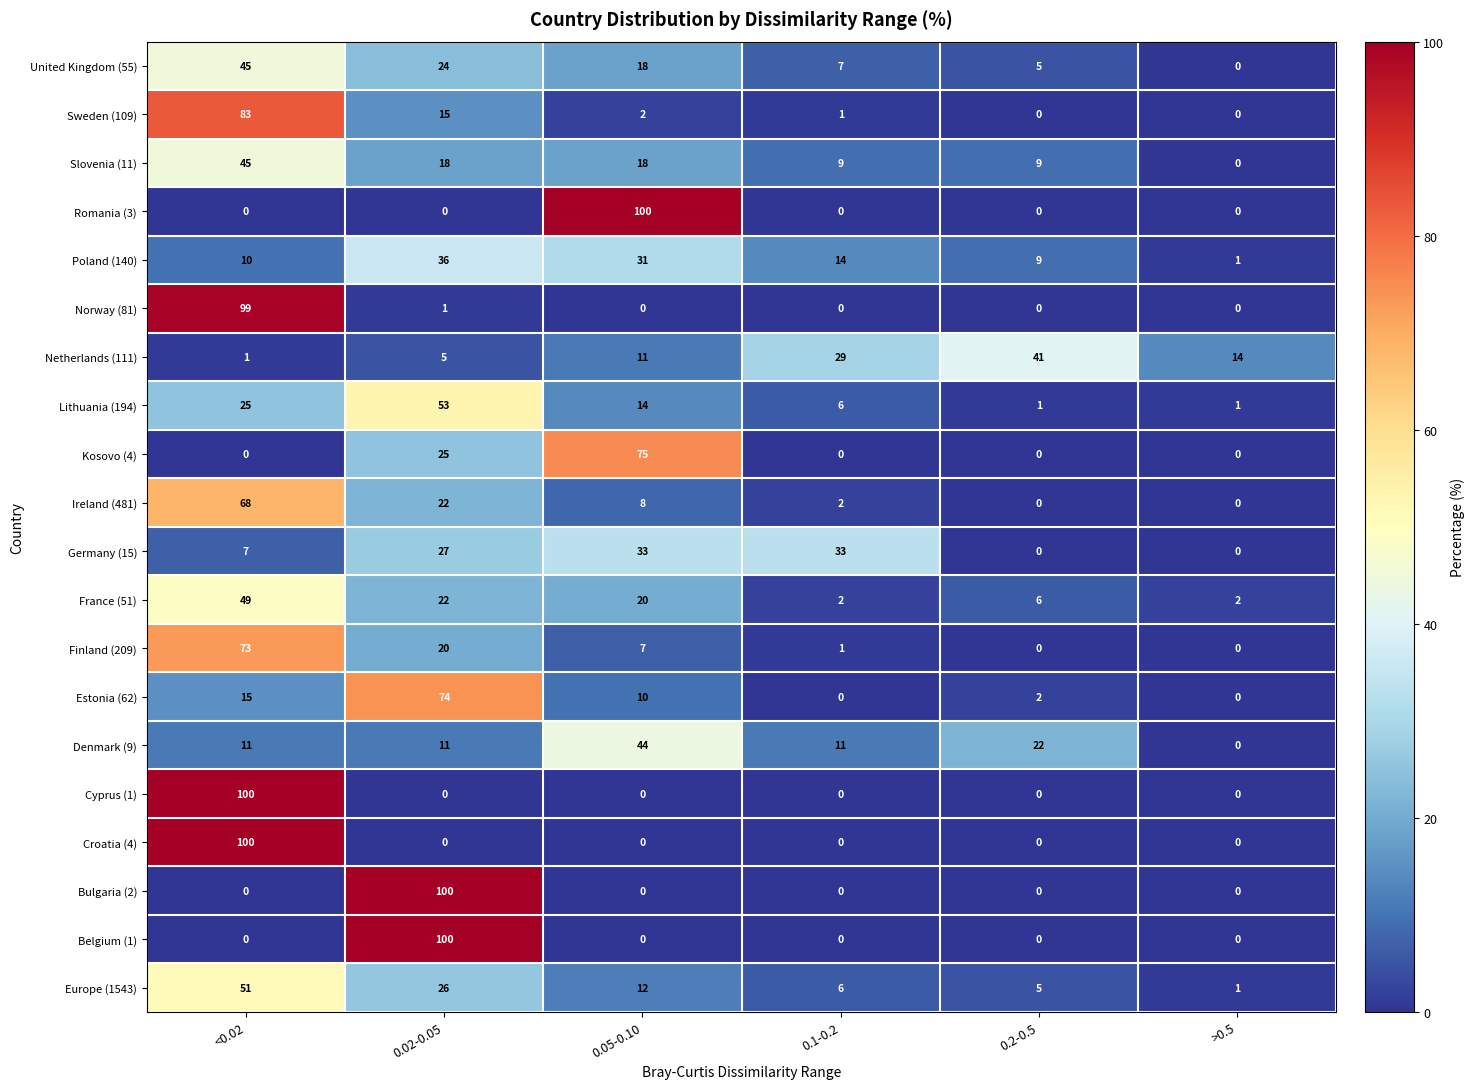

Is the value of Finland (209) at <0.02 greater than the value of Lithuania (194) at 0.2-0.5?

Yes